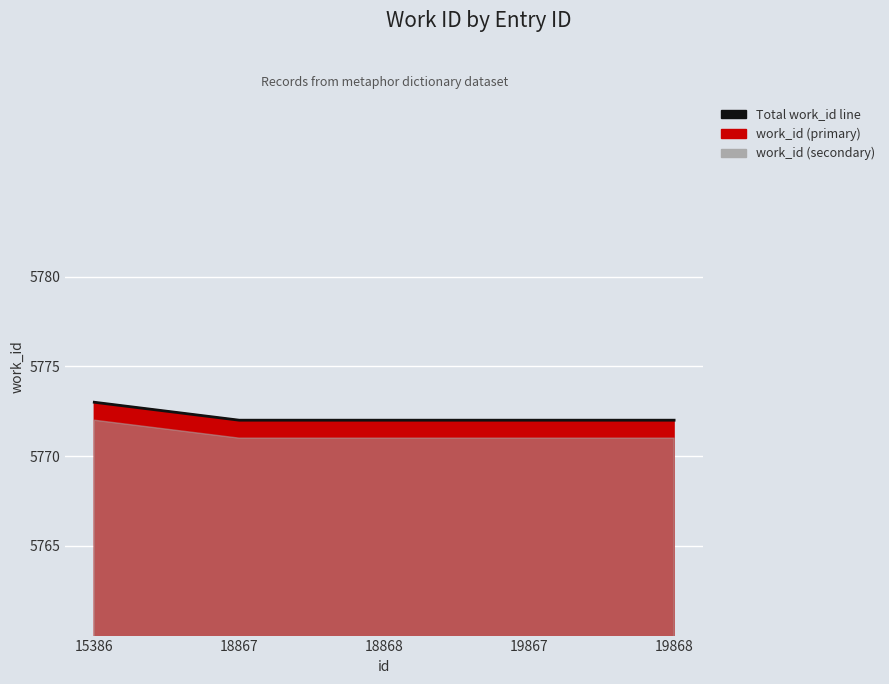

True or false: the data has more than 1 interior local peaks.

False